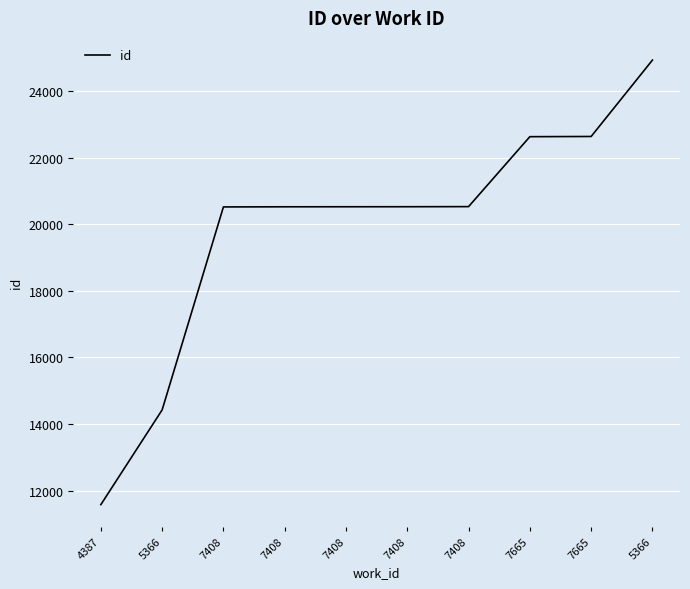

How many data points are above 20525?

4